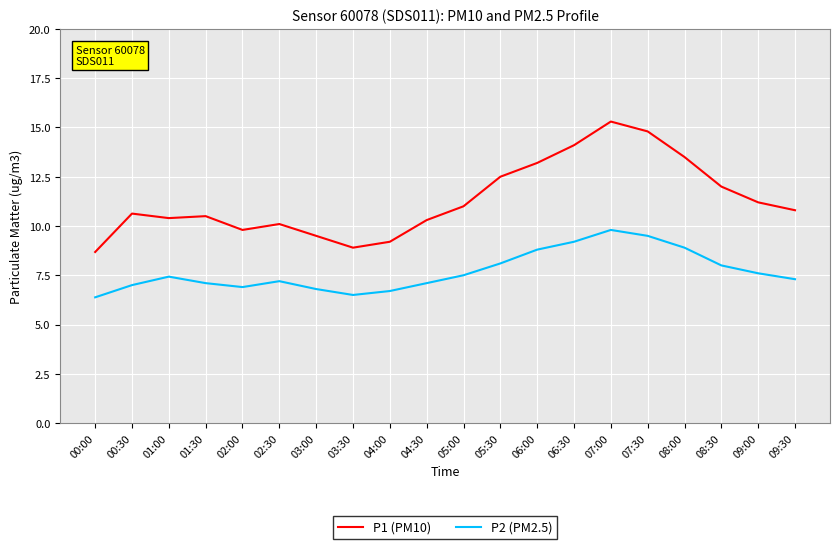

True or false: P2 (PM2.5) and P1 (PM10) intersect in this chart.

False